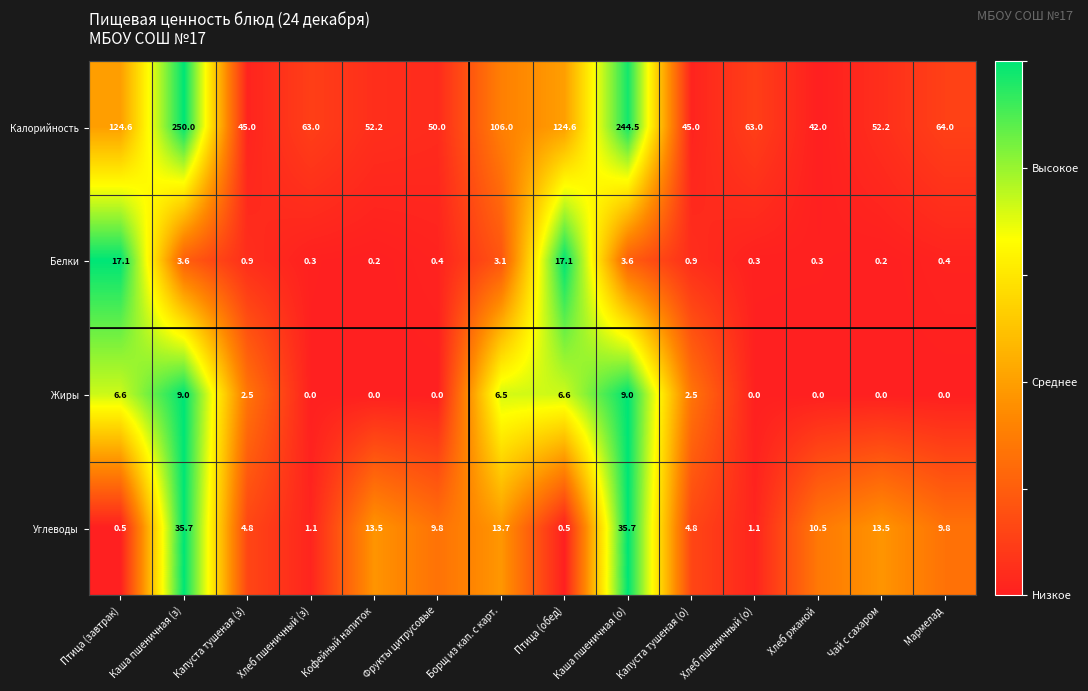

At which category is the sum across all series the highest?

Каша пшеничная (з)